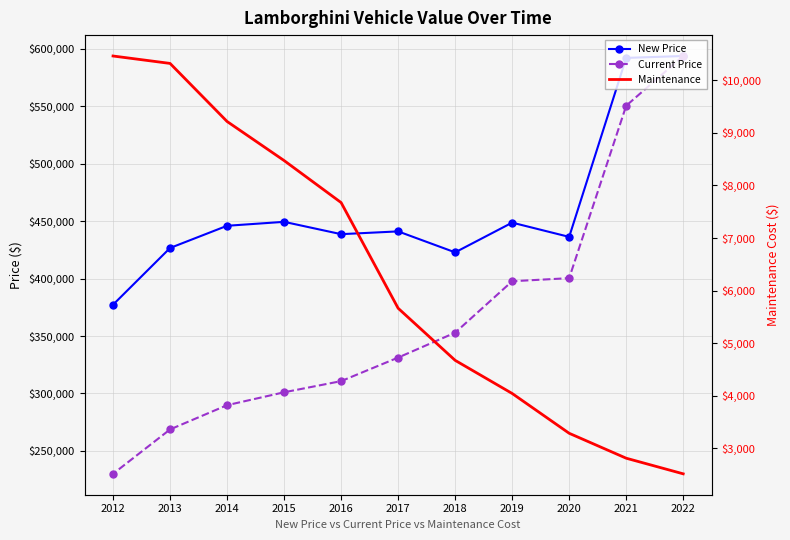

What is the difference between the maximum and minimum values in the Current Price series?

363453